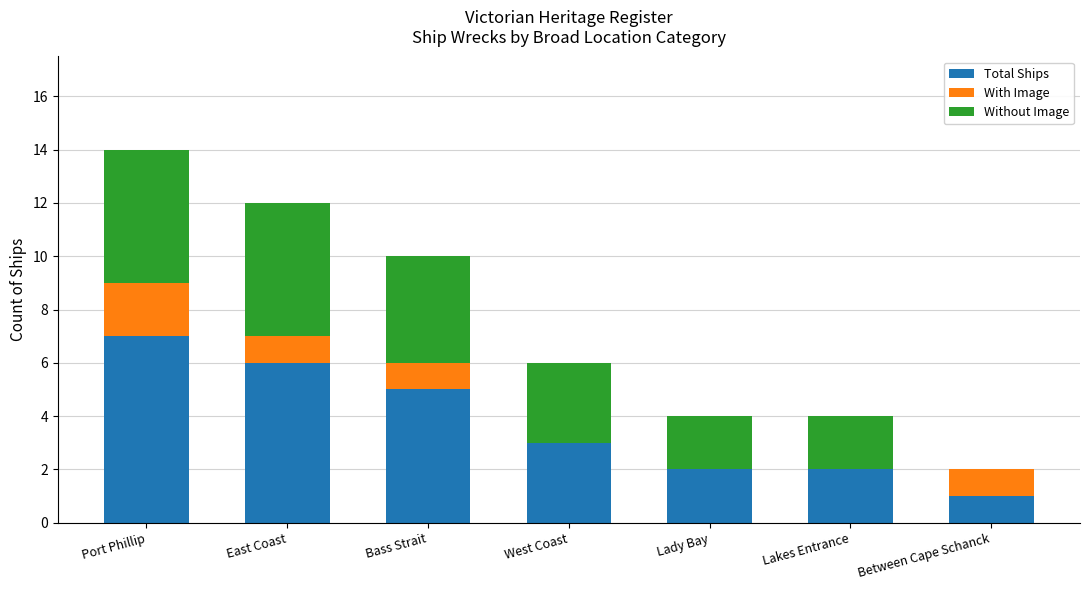

At which category is the sum across all series the highest?

Port Phillip